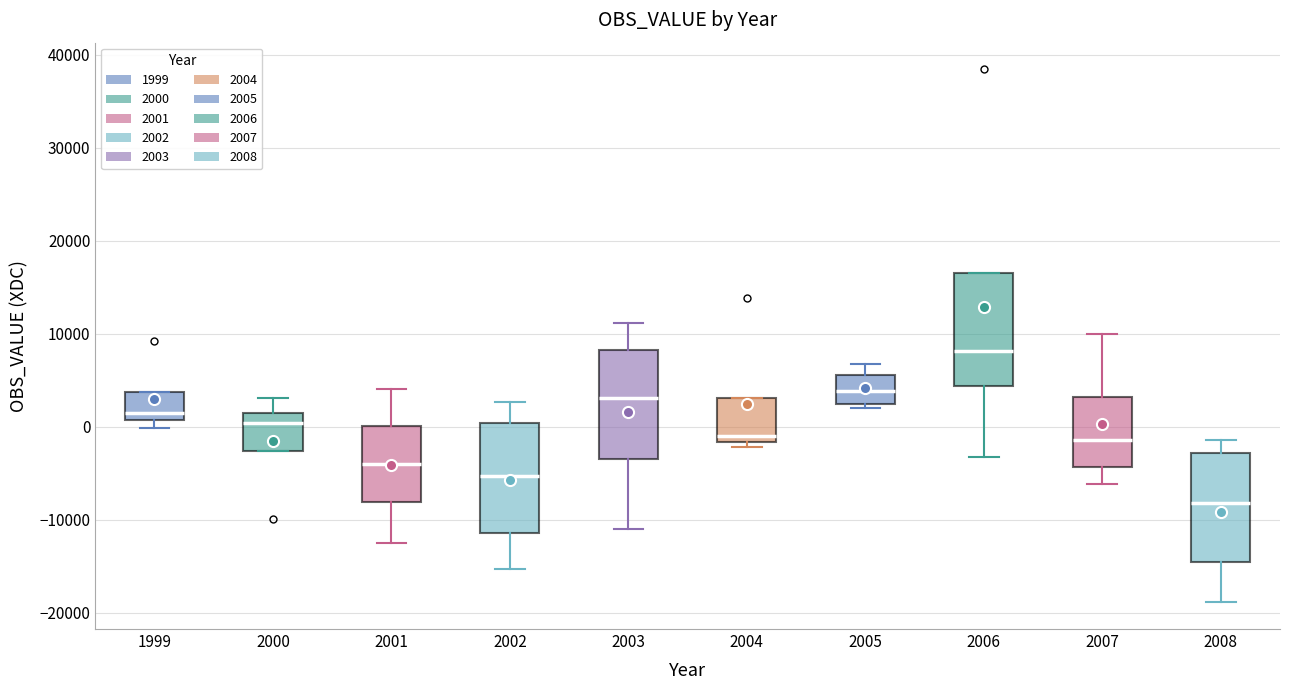

Which box's median line is the highest?

2006